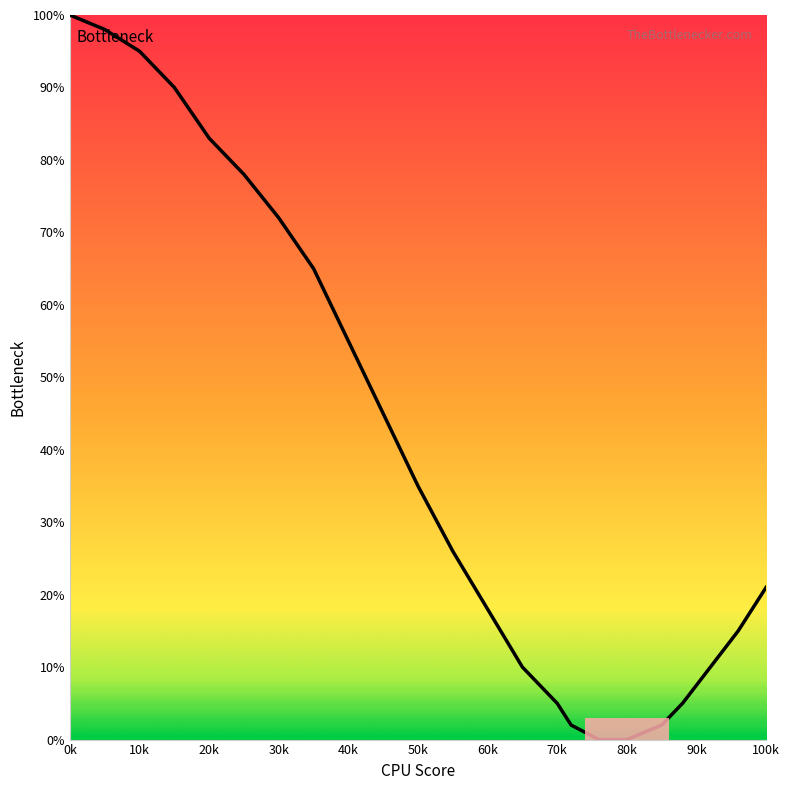

What is the greatest value displayed?

100